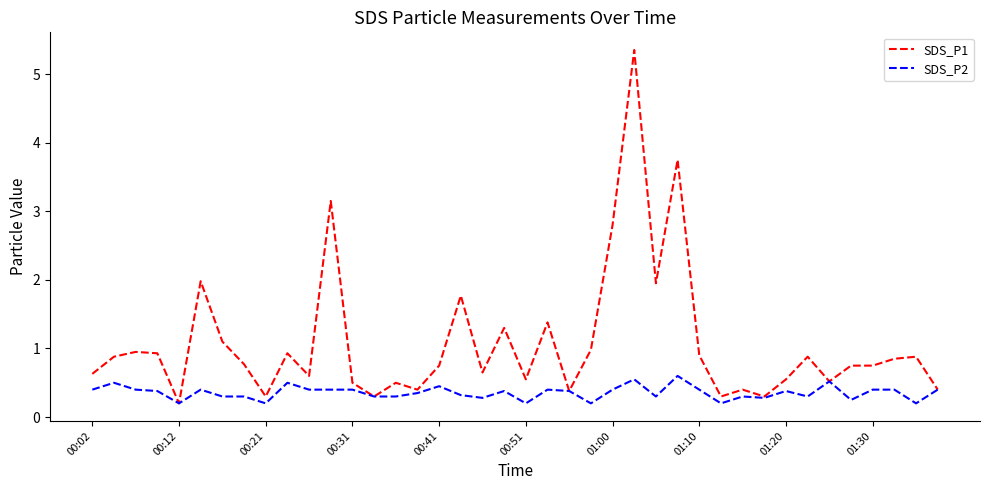

Which series has the largest range (max minus min)?

SDS_P1